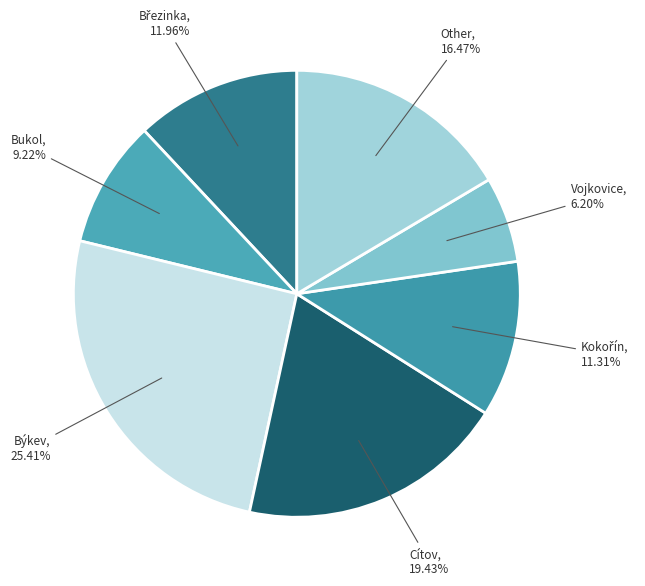

Does any single category account for the majority?

No